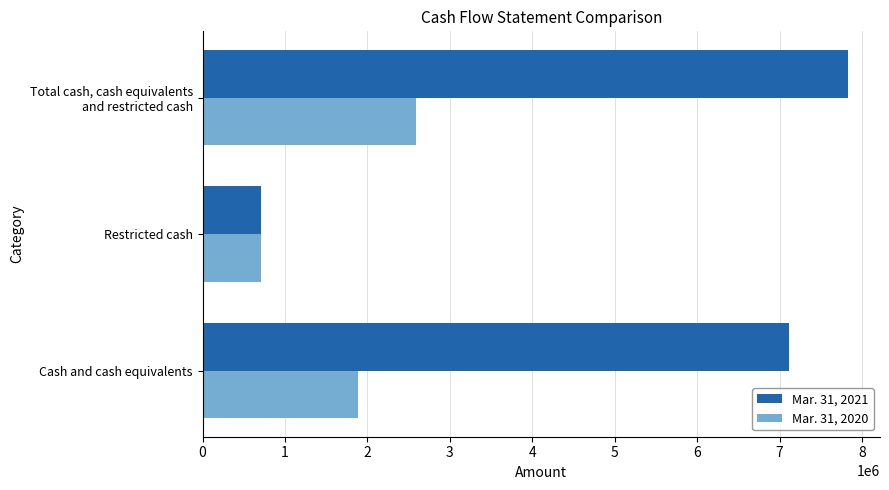

Rank the categories by Mar. 31, 2020 value from highest to lowest.

Total cash, cash equivalents
and restricted cash, Cash and cash equivalents, Restricted cash